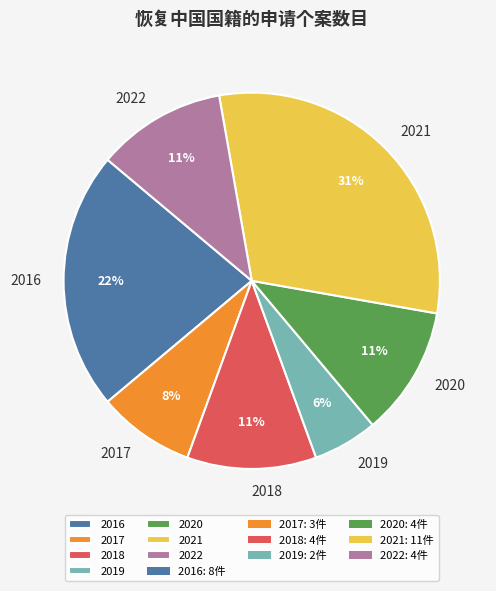

How many segments does this pie chart have?

7